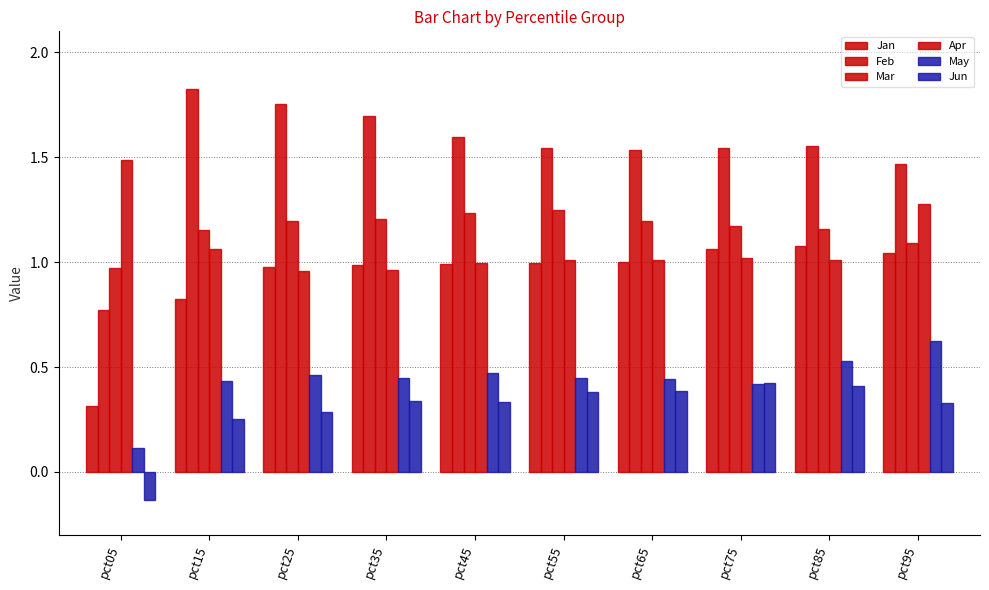

How many groups of bars are there?

10